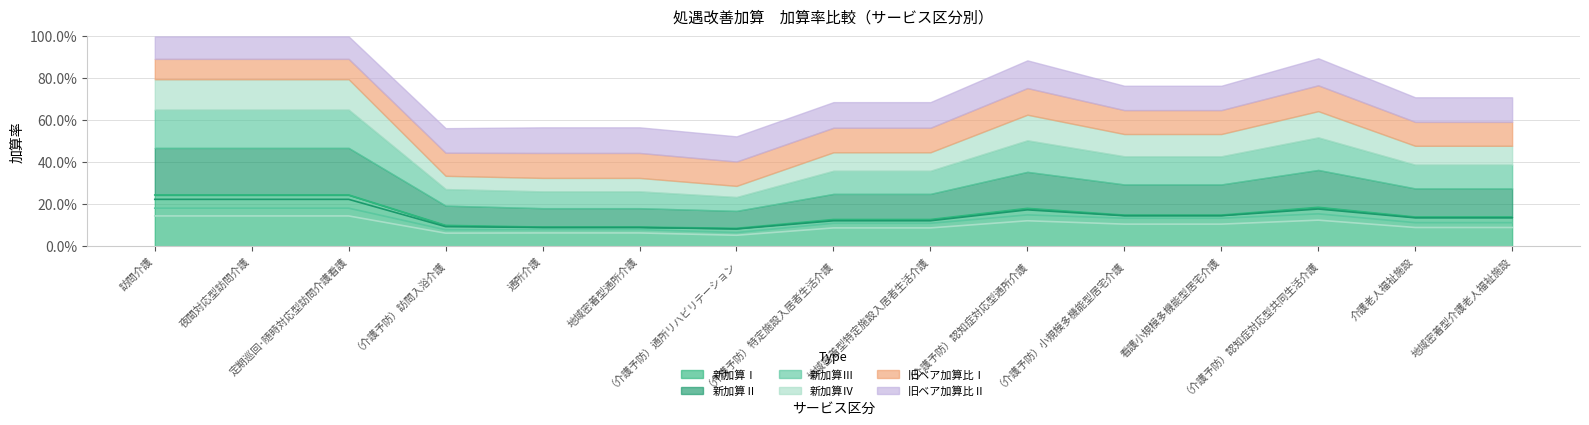

At which label does 新加算Ⅳ reach its minimum?

（介護予防）通所リハビリテーション